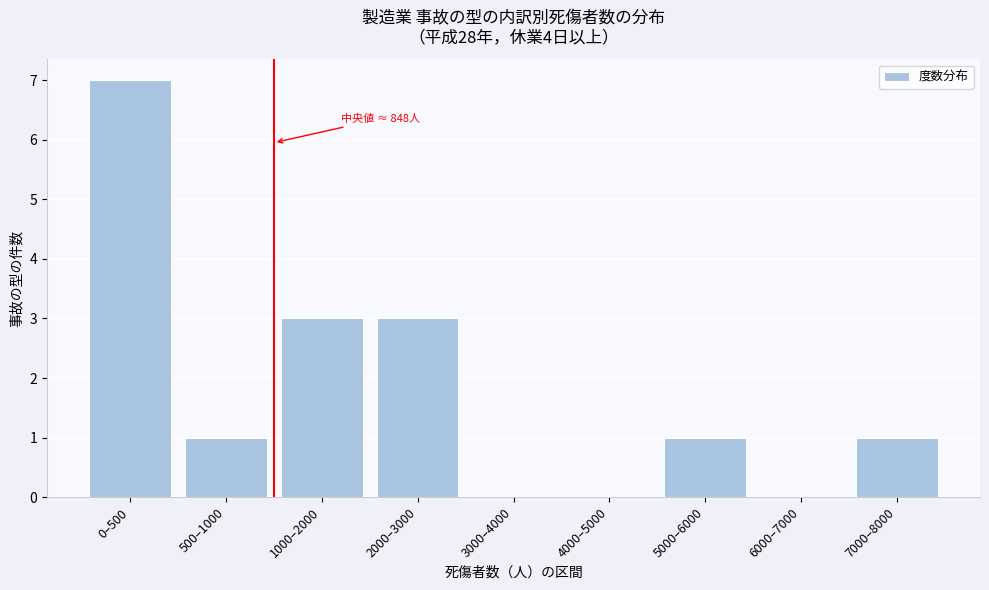

Reading left to right, transcribe all the data shown in this chart.

0–500=7	500–1000=1	1000–2000=3	2000–3000=3	3000–4000=0	4000–5000=0	5000–6000=1	6000–7000=0	7000–8000=1